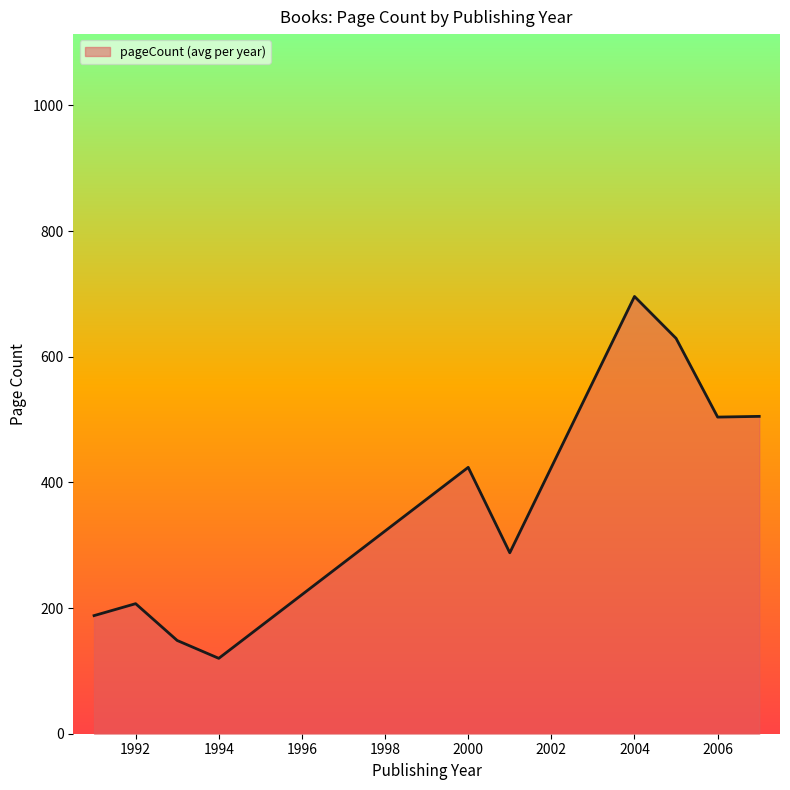

What is the minimum value shown in the chart?

120.0